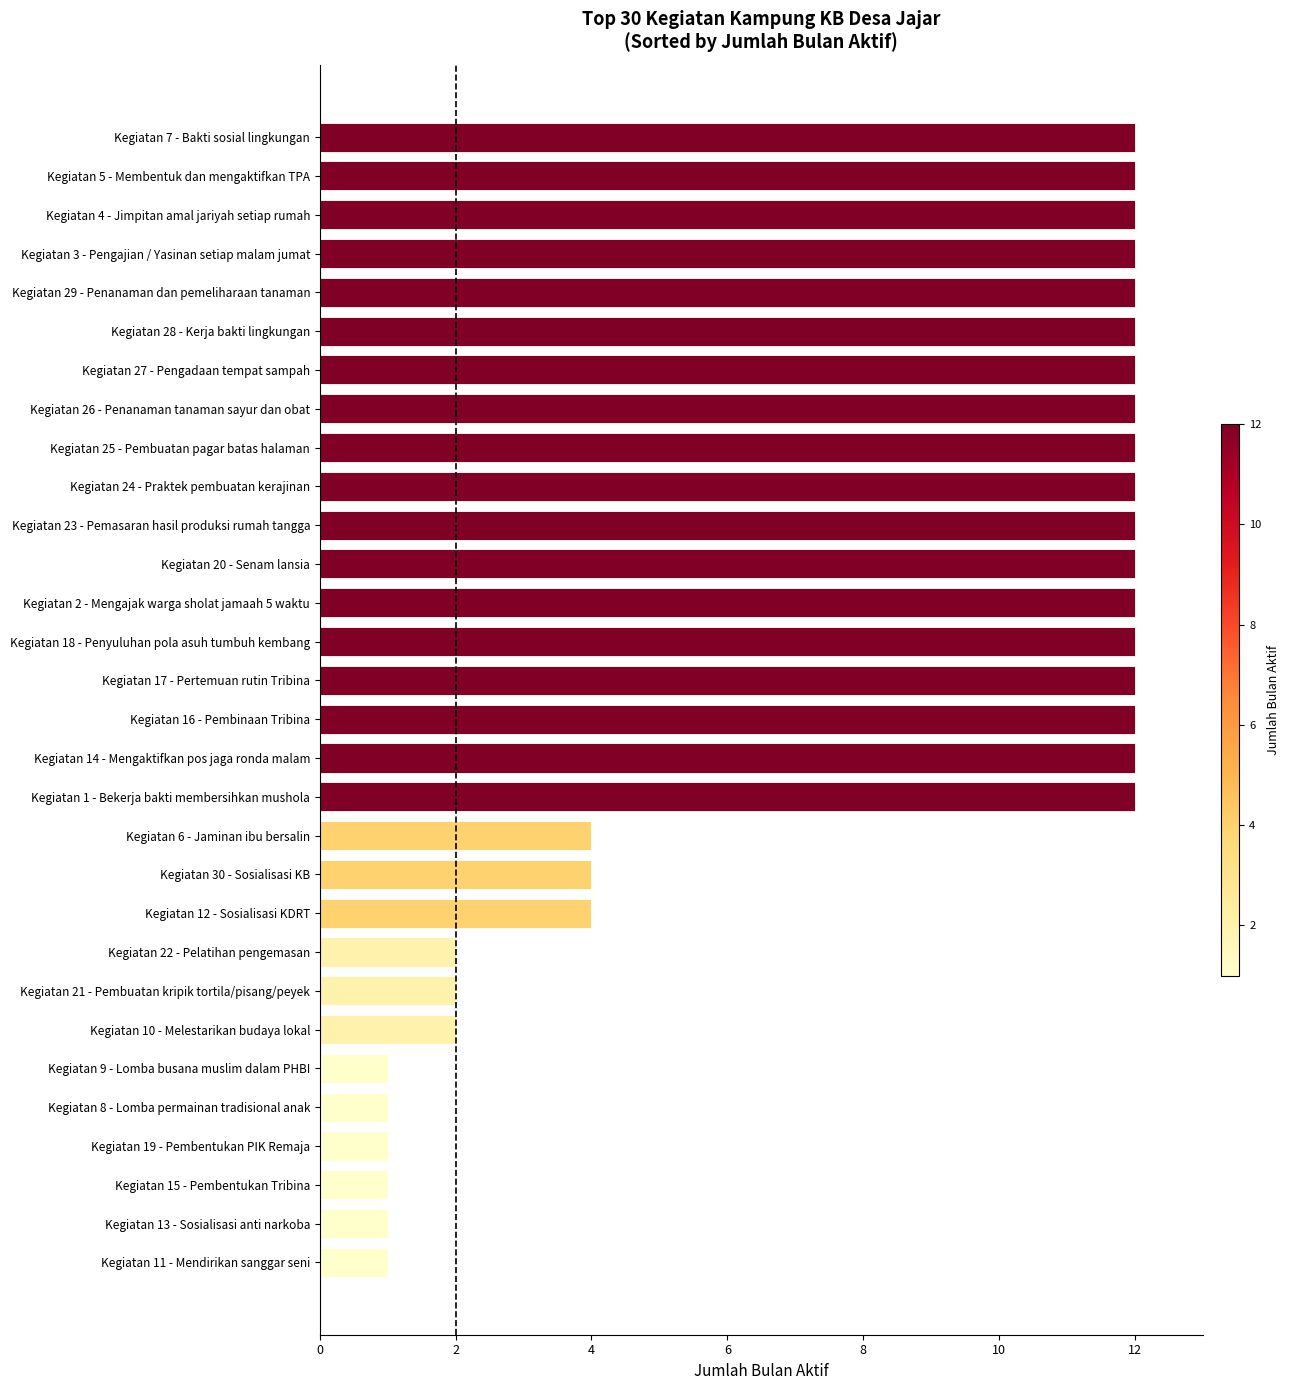

Reading top to bottom, extract all data points from this chart.

12	12	12	12	12	12	12	12	12	12	12	12	12	12	12	12	12	12	4	4	4	2	2	2	1	1	1	1	1	1